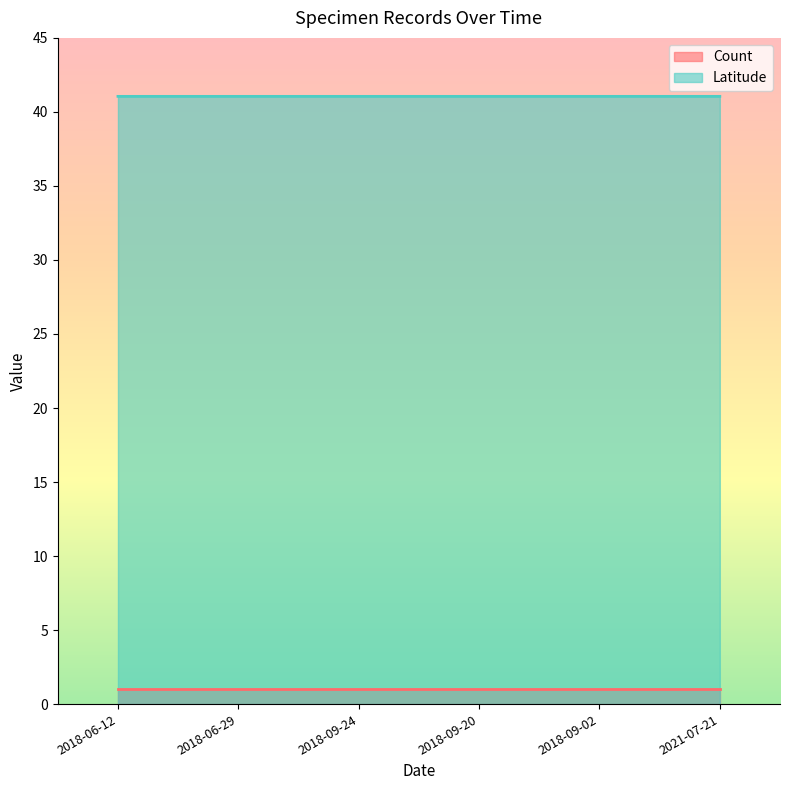

What position from the left is 2021-07-21?

6